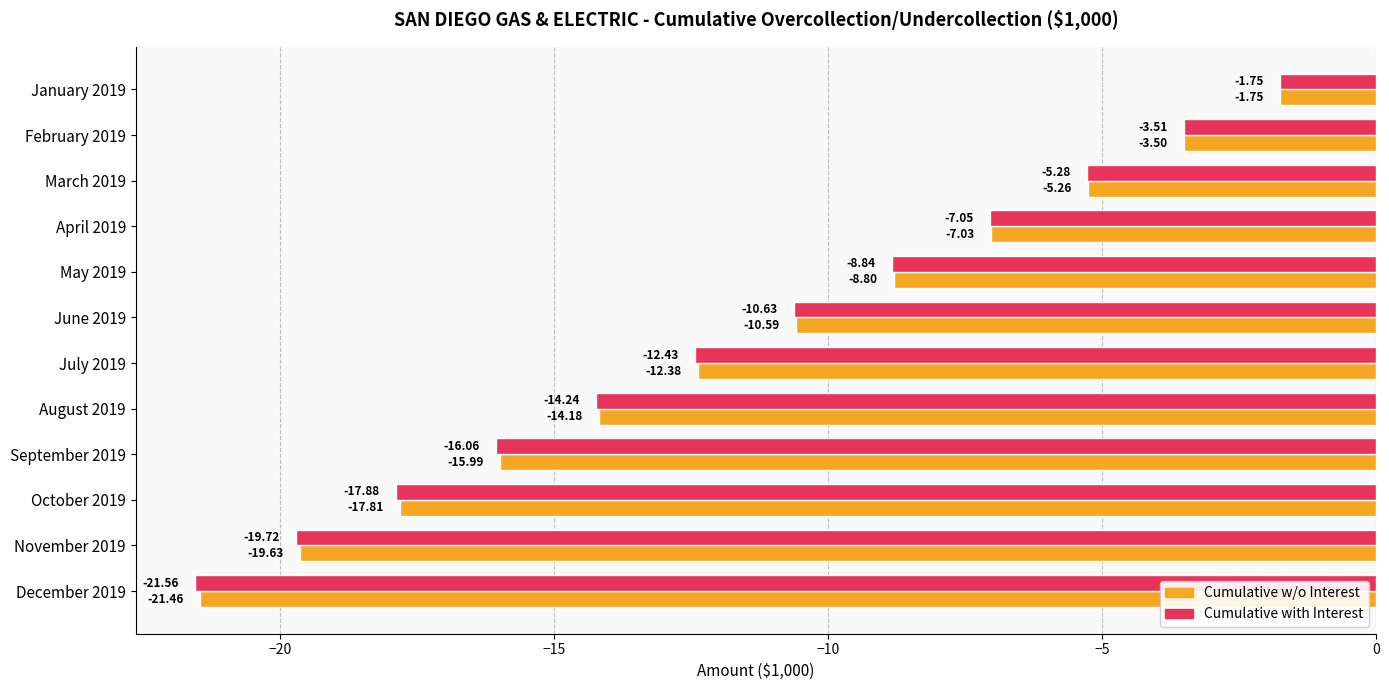

Count the number of categories in the chart.

12